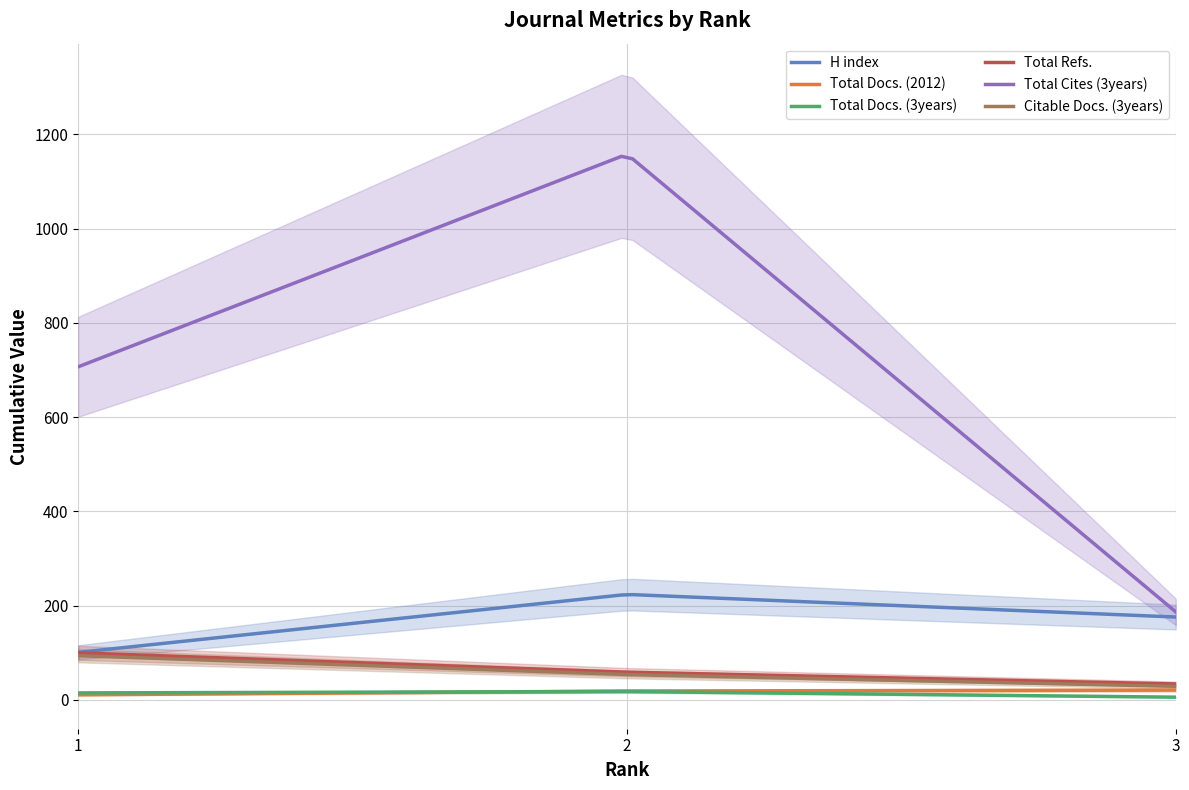

Which has a higher value, 2 or 1?

2